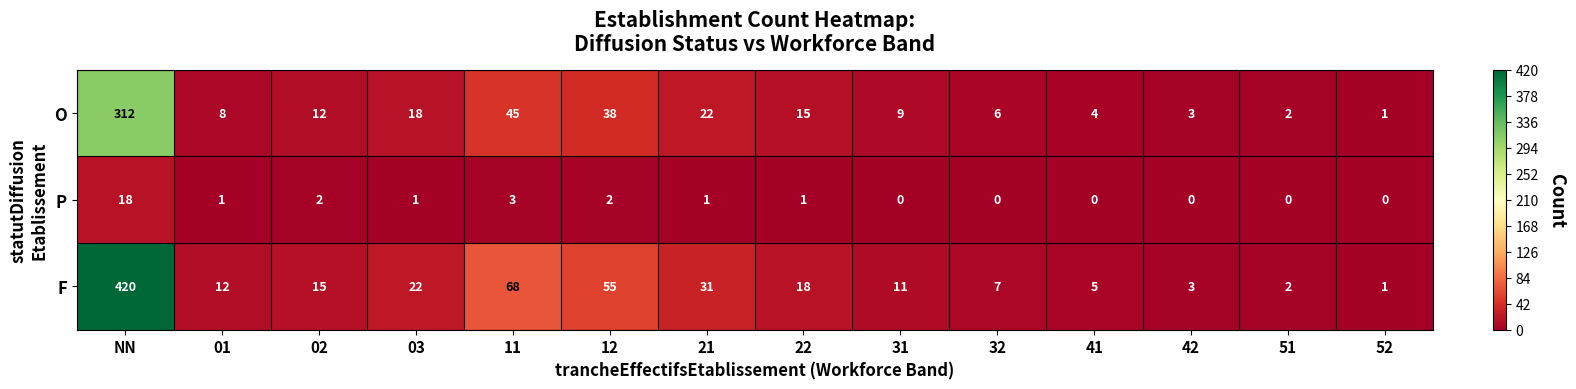

What is the sum of the O values at 12 and 52?

39